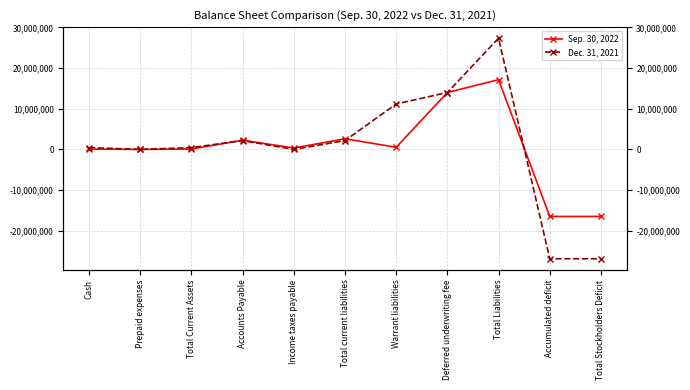

Is the value of Sep. 30, 2022 at Income taxes payable greater than the value of Dec. 31, 2021 at Accumulated deficit?

Yes